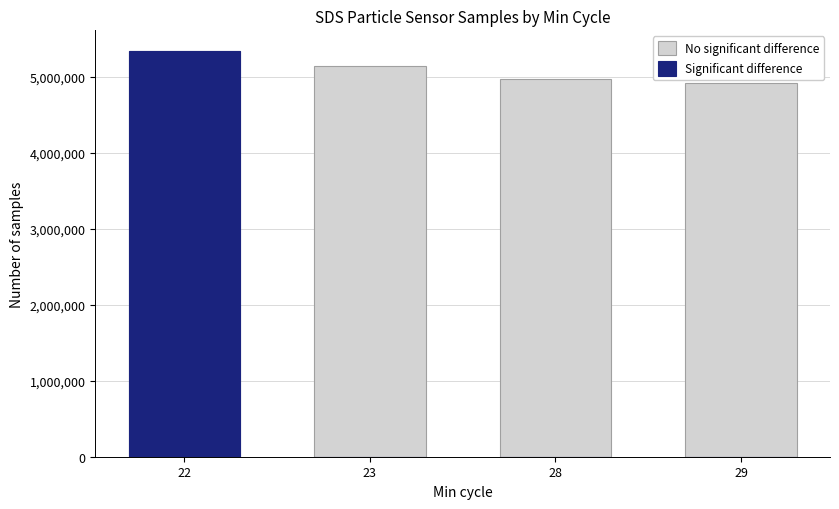

Reading right to left, transcribe all the data shown in this chart.

No significant difference: 29=4914514	28=4971237	23=5134459	22=5340643
Significant difference: 29=0	28=0	23=0	22=5340643